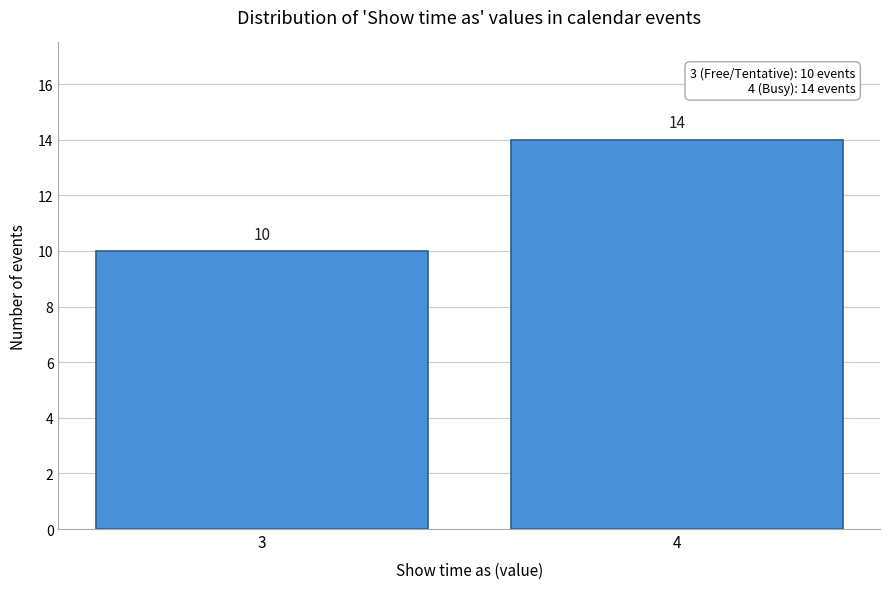

Reading left to right, list all the values displayed in this chart.

3=10	4=14